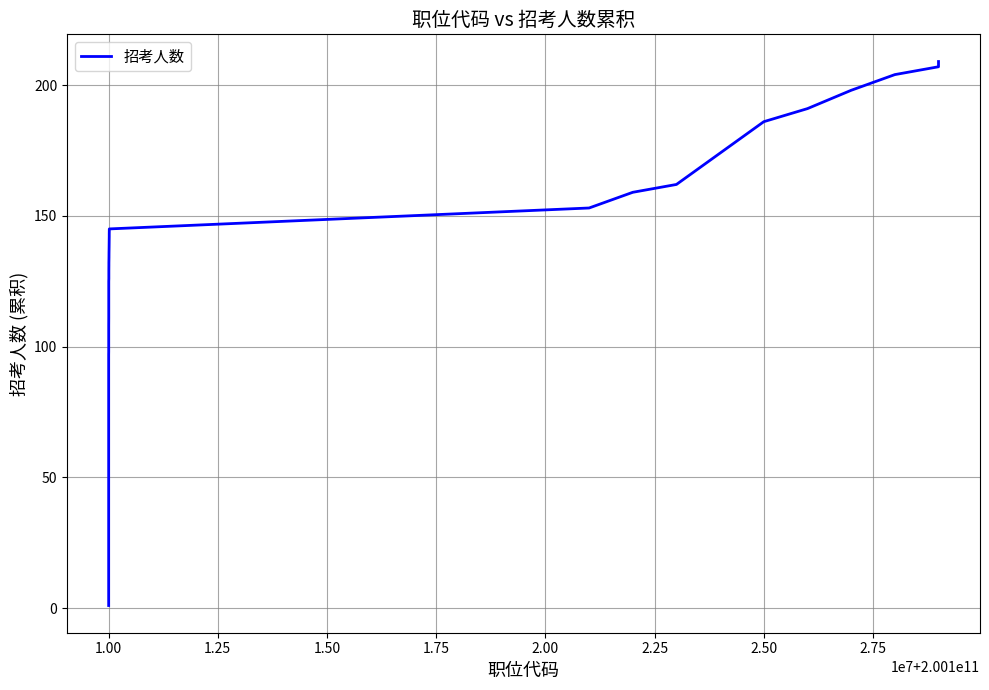

What is the greatest value displayed?

209